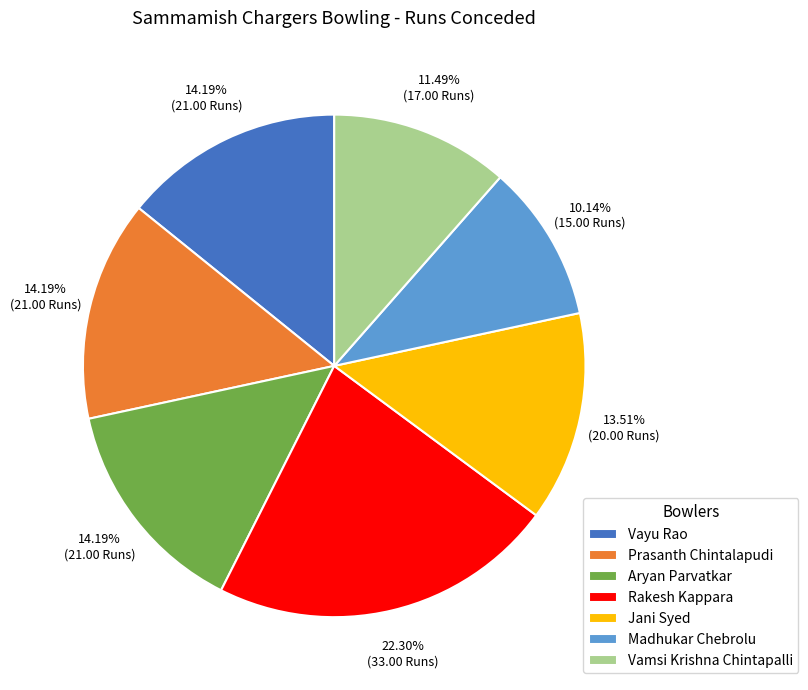

How many segments does this pie chart have?

7